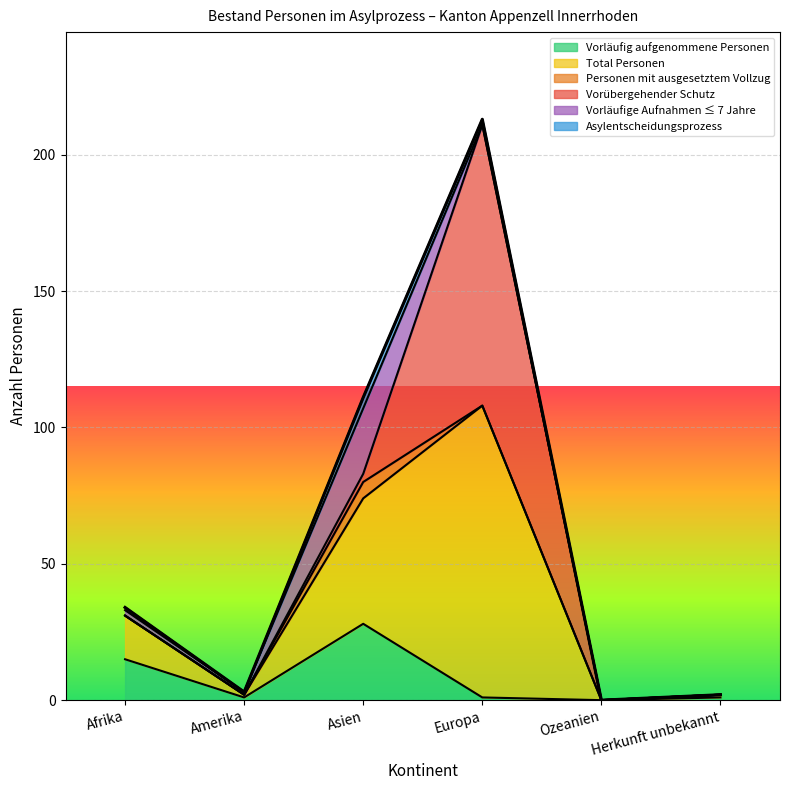

What is the sum of all Vorläufig aufgenommene Personen values?

46